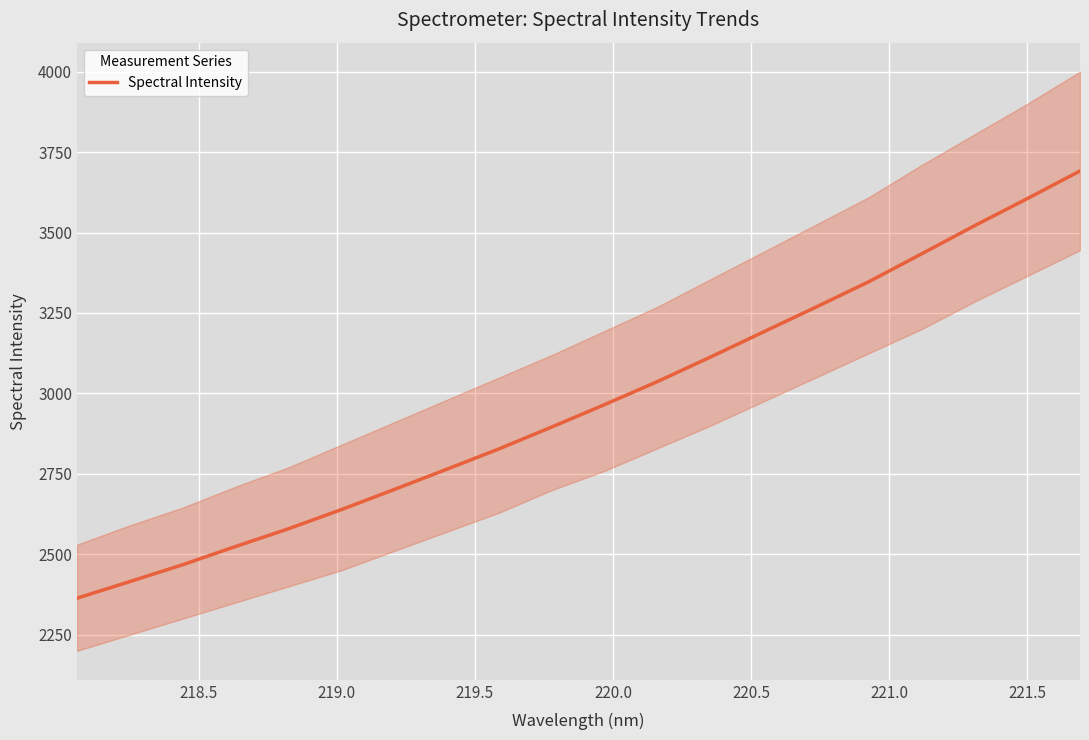

What is the highest value of the Spectral Intensity series?

3691.3